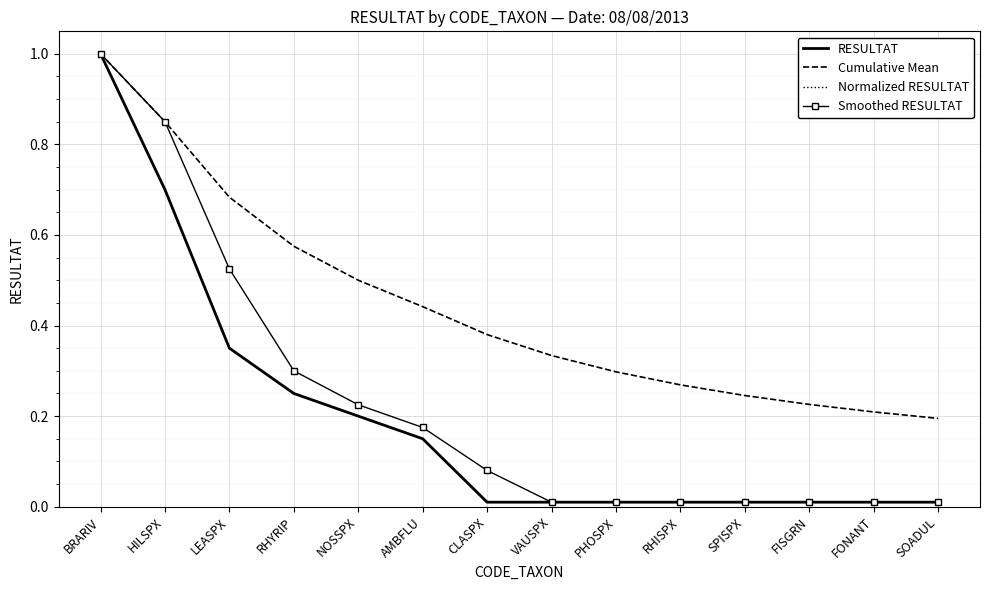

What is the sum of all Cumulative Mean values?

6.2